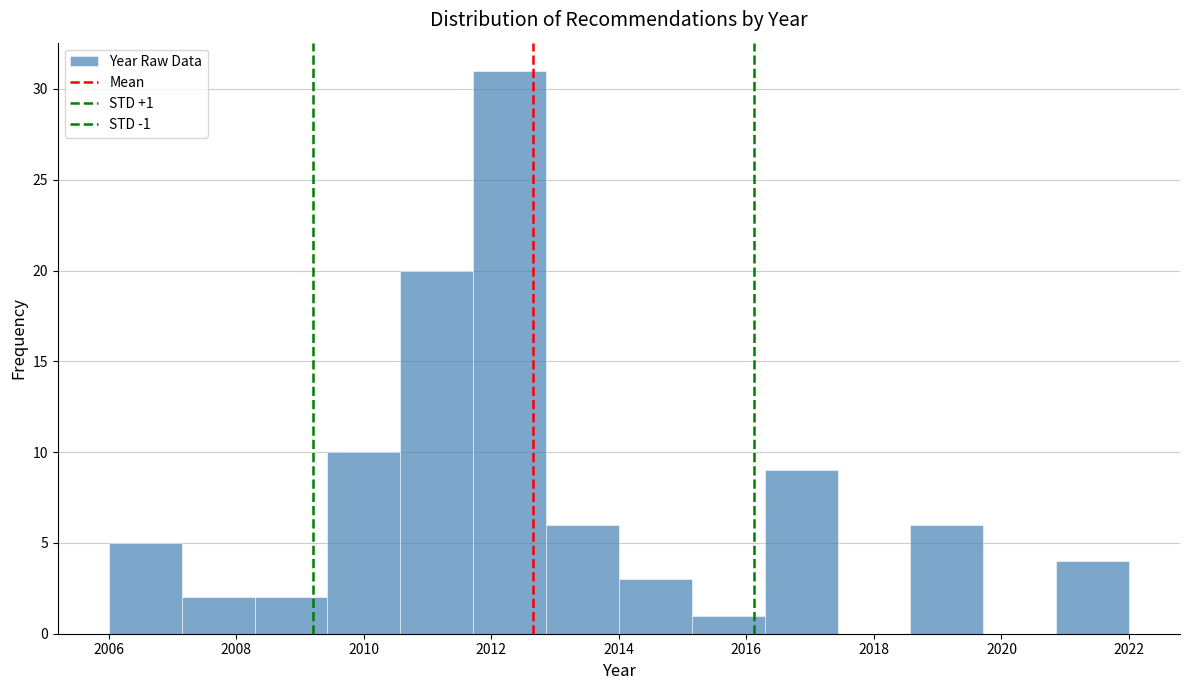

Over which range of the x-axis is the bar tallest?

2011.8 to 2012.8